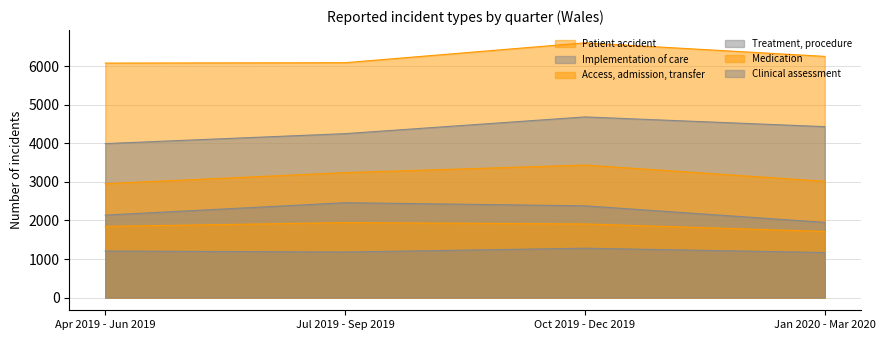

Reading left to right, extract all data points from this chart.

Patient accident: Apr 2019 - Jun 2019=6084	Jul 2019 - Sep 2019=6094	Oct 2019 - Dec 2019=6610	Jan 2020 - Mar 2020=6258
Implementation of care: Apr 2019 - Jun 2019=3995	Jul 2019 - Sep 2019=4253	Oct 2019 - Dec 2019=4687	Jan 2020 - Mar 2020=4435
Access, admission, transfer: Apr 2019 - Jun 2019=2955	Jul 2019 - Sep 2019=3242	Oct 2019 - Dec 2019=3438	Jan 2020 - Mar 2020=3017
Treatment, procedure: Apr 2019 - Jun 2019=2139	Jul 2019 - Sep 2019=2461	Oct 2019 - Dec 2019=2380	Jan 2020 - Mar 2020=1950
Medication: Apr 2019 - Jun 2019=1847	Jul 2019 - Sep 2019=1944	Oct 2019 - Dec 2019=1910	Jan 2020 - Mar 2020=1715
Clinical assessment: Apr 2019 - Jun 2019=1207	Jul 2019 - Sep 2019=1181	Oct 2019 - Dec 2019=1280	Jan 2020 - Mar 2020=1168